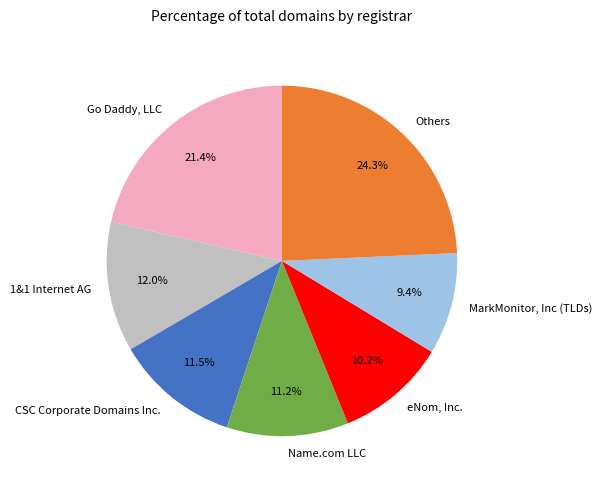

What is the smallest slice in the pie chart?

MarkMonitor, Inc (TLDs)